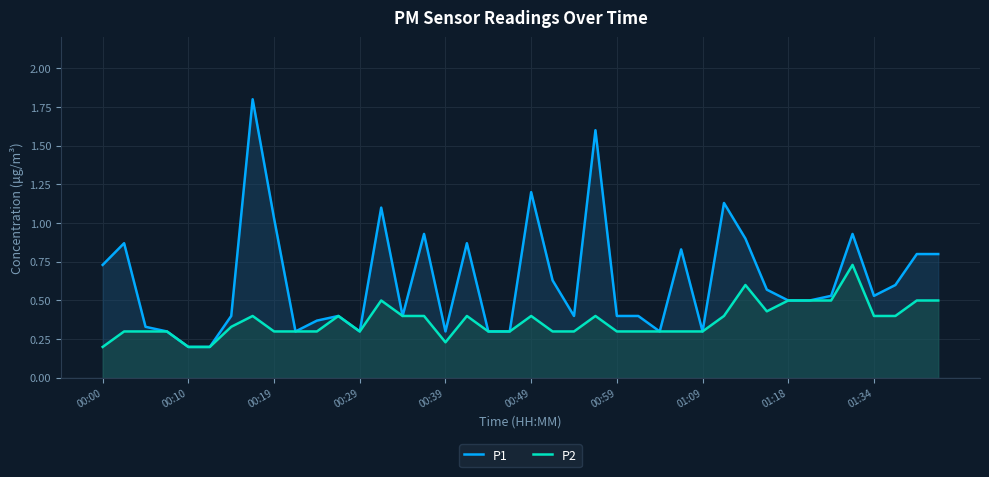

How many interior local peaks does the P1 series have?

11